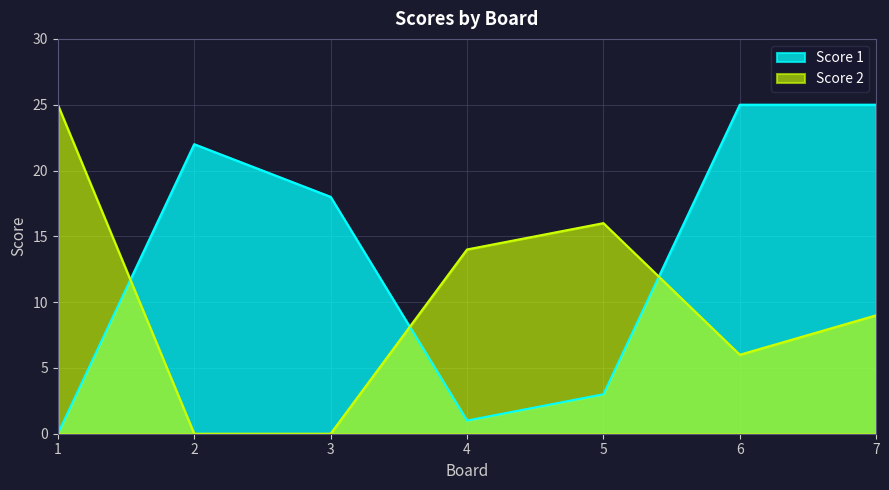

How many lines are shown in the chart?

2